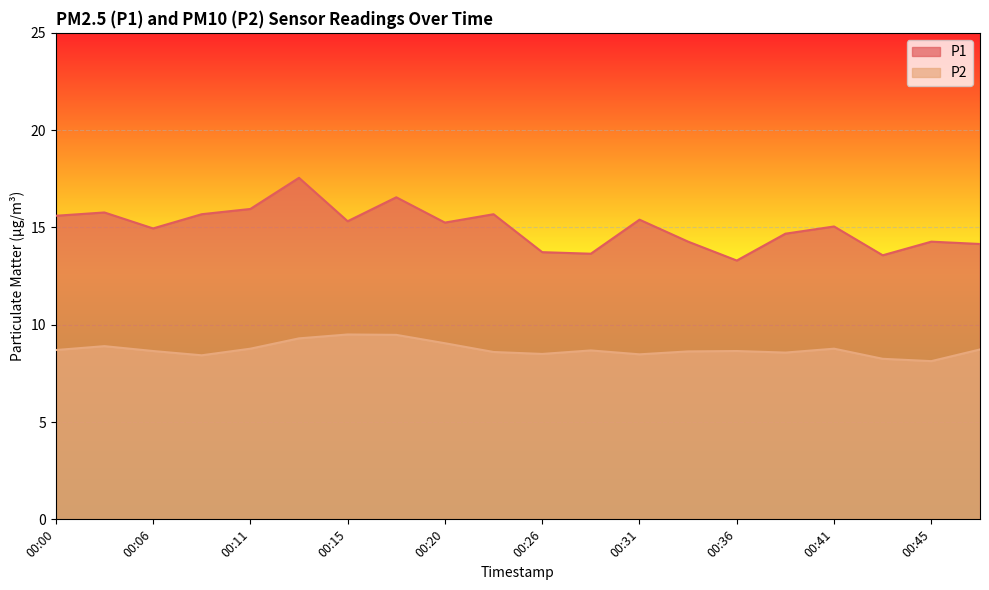

How many lines are shown in the chart?

2